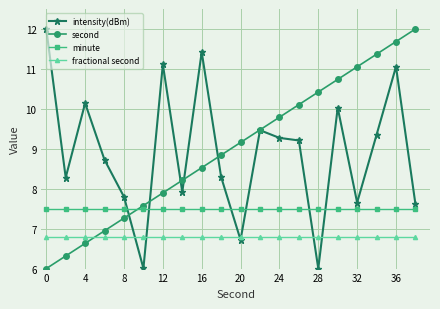

What is the sum of all second values?

180.0